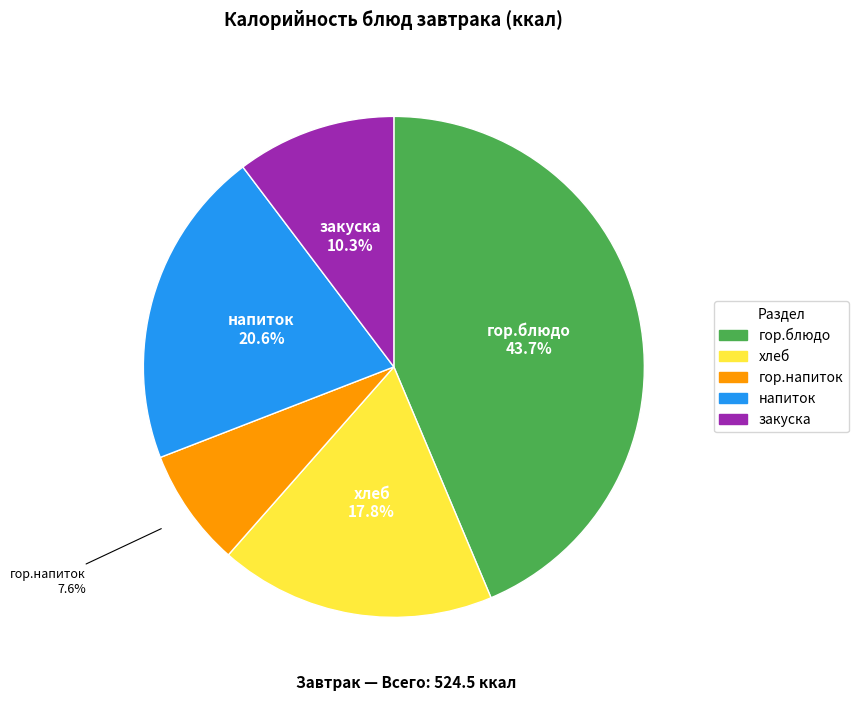

Count the number of slices in the pie.

5